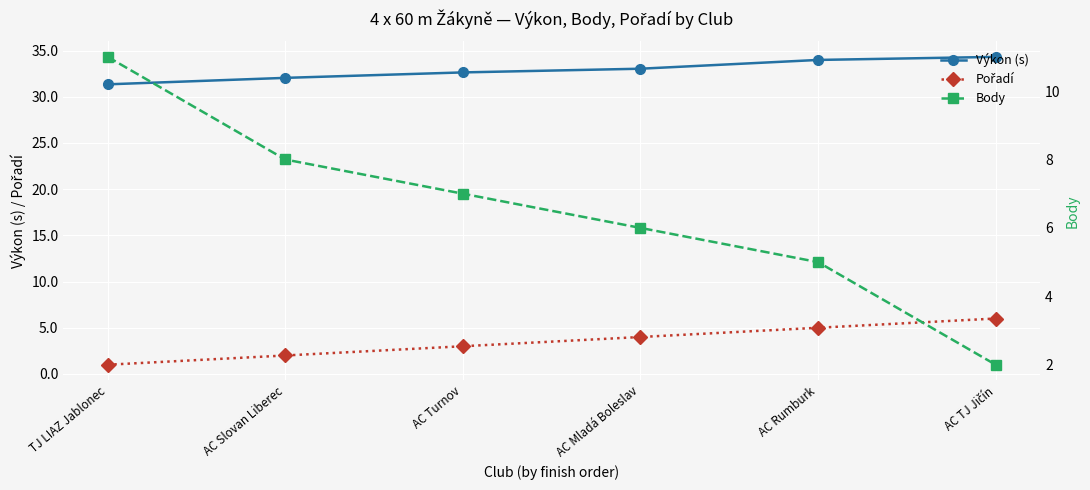

How many categories are shown in the chart?

6